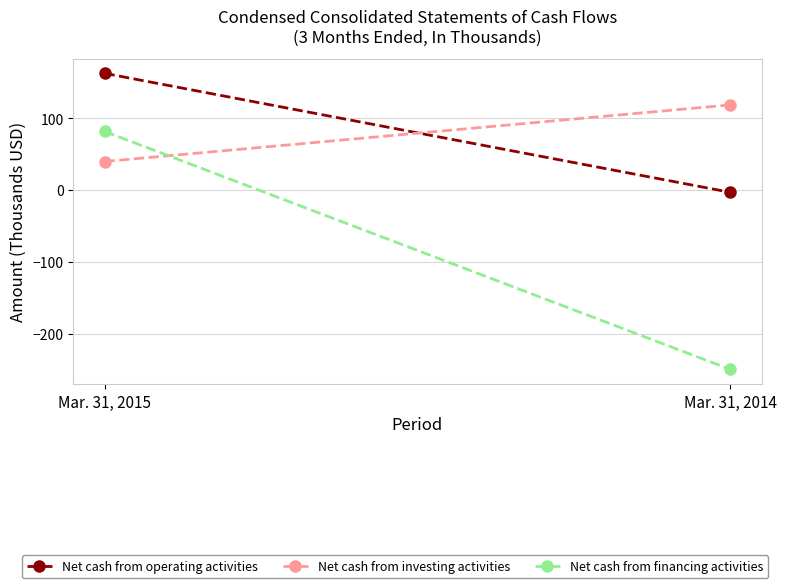

The Net cash from investing activities series shows 40 at Mar. 31, 2015. True or false?

True